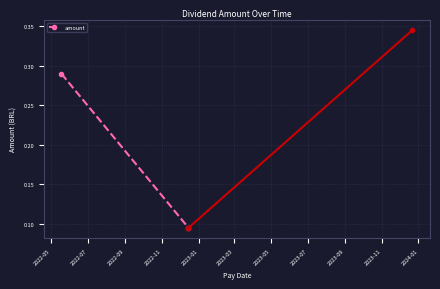

The value at 2022-07 is 0.2. True or false?

False